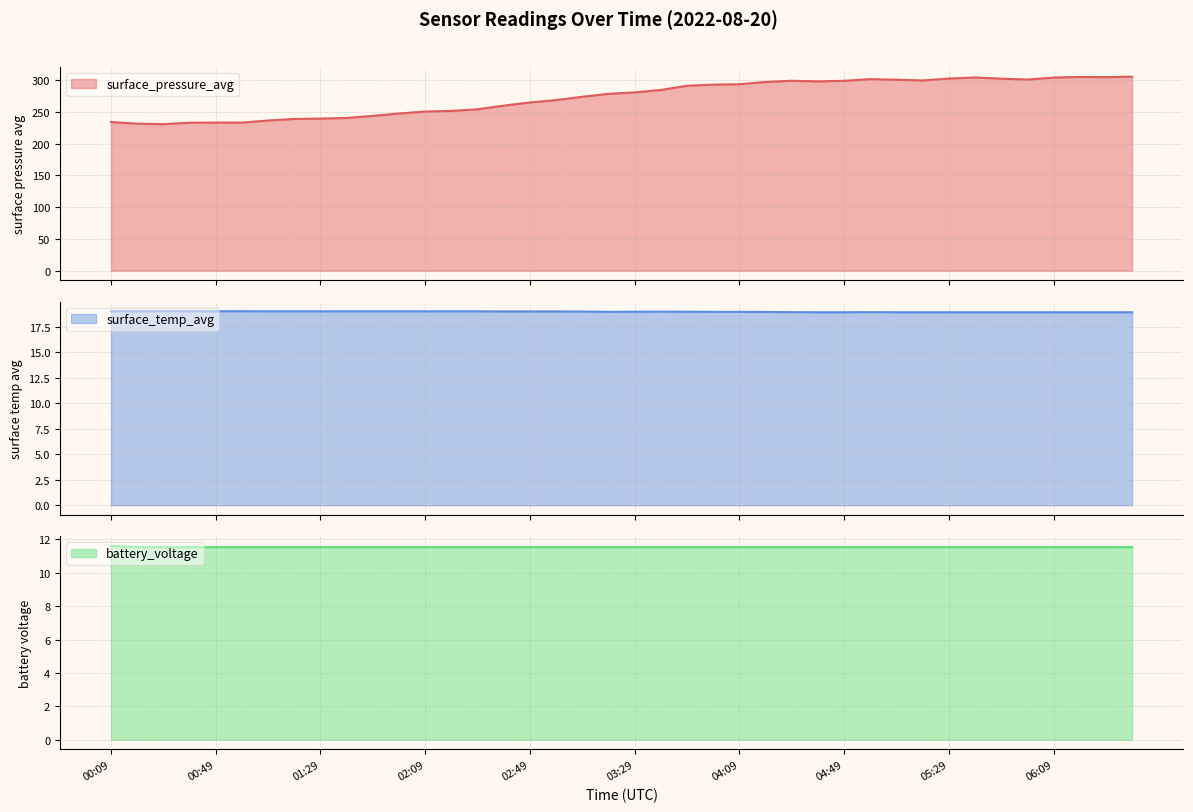

True or false: battery_voltage and surface_pressure_avg intersect in this chart.

False